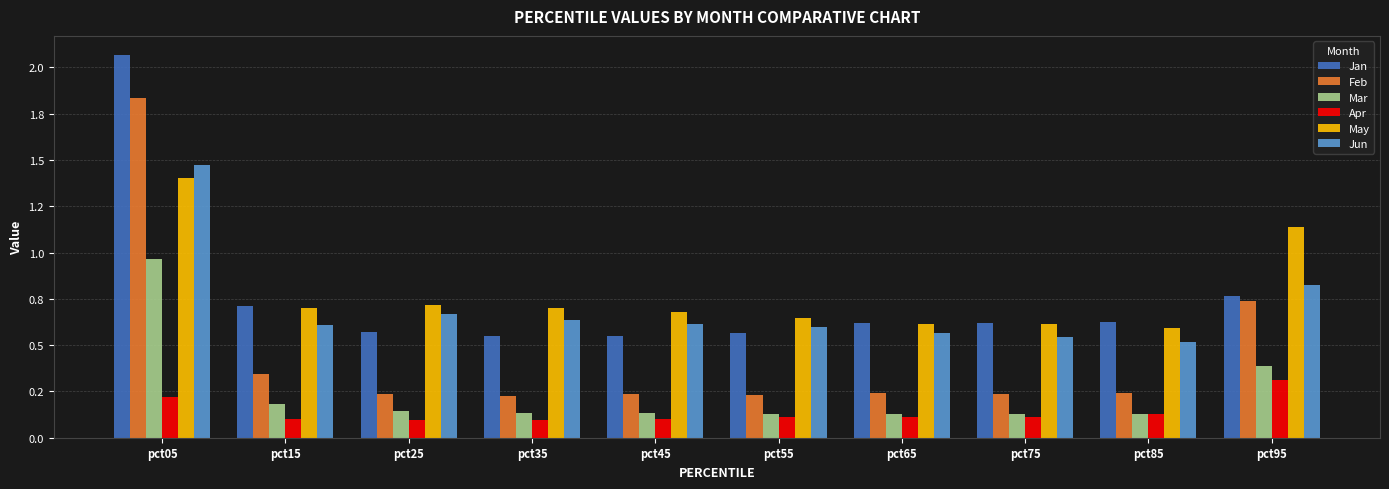

List the series in order of their peak value, lowest first.

Apr, Mar, May, Jun, Feb, Jan